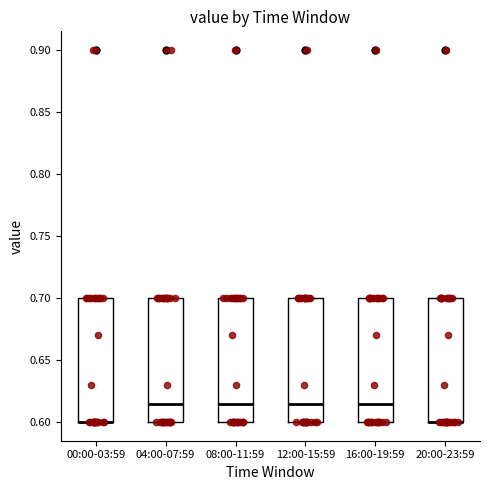

Reading left to right, transcribe this box plot: for each box, give where its median line is, the range the box spans, and where its two whiskers end, as read against the y-axis. The values are not printed on the chart, so give them approximately, as read against the axis.

00:00-03:59: median 0.600 (drawn on the box's lower edge), box 0.600 to 0.700, whiskers 0.600 to 0.700
04:00-07:59: median 0.615, box 0.600 to 0.700, whiskers 0.600 to 0.700
08:00-11:59: median 0.615, box 0.600 to 0.700, whiskers 0.600 to 0.700
12:00-15:59: median 0.615, box 0.600 to 0.700, whiskers 0.600 to 0.700
16:00-19:59: median 0.615, box 0.600 to 0.700, whiskers 0.600 to 0.700
20:00-23:59: median 0.600 (drawn on the box's lower edge), box 0.600 to 0.700, whiskers 0.600 to 0.700